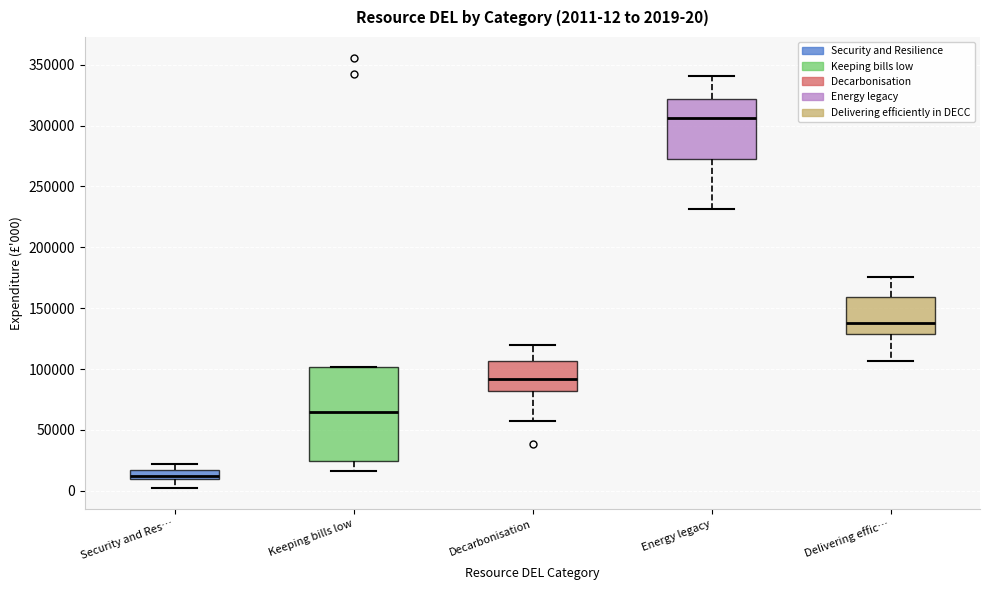

Comparing the boxes themselves (not the whiskers), which one is the tallest?

Keeping bills low